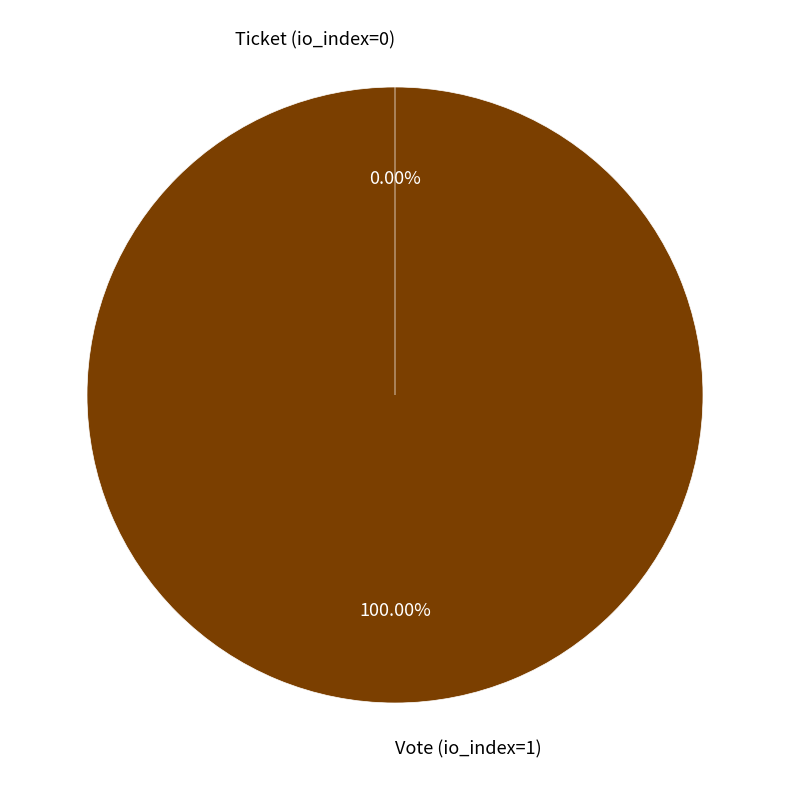

The Ticket (io_index=0) slice represents 1% of the pie. True or false?

False